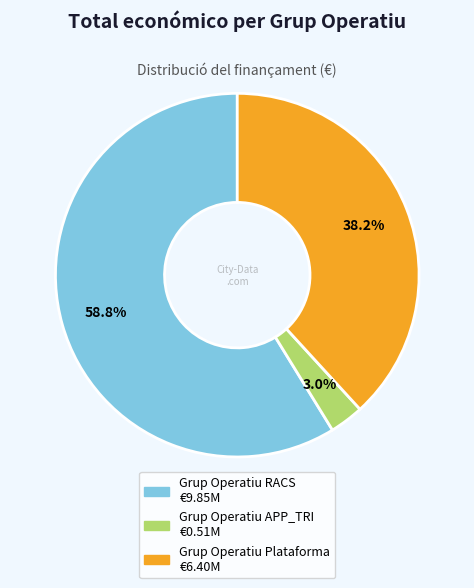

Count the number of slices in the pie.

3